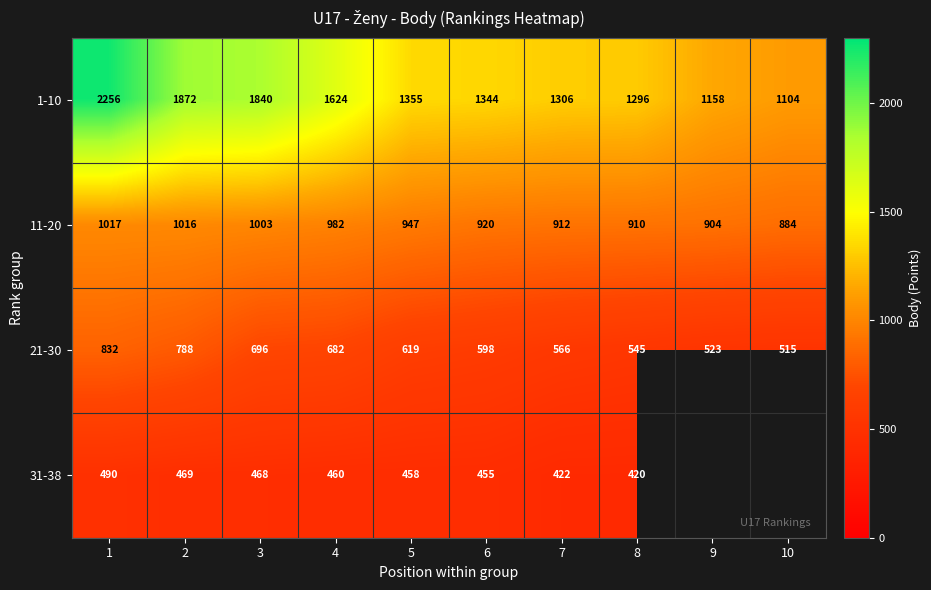

What is the difference between the maximum and second lowest values in the 21-30 series?

309